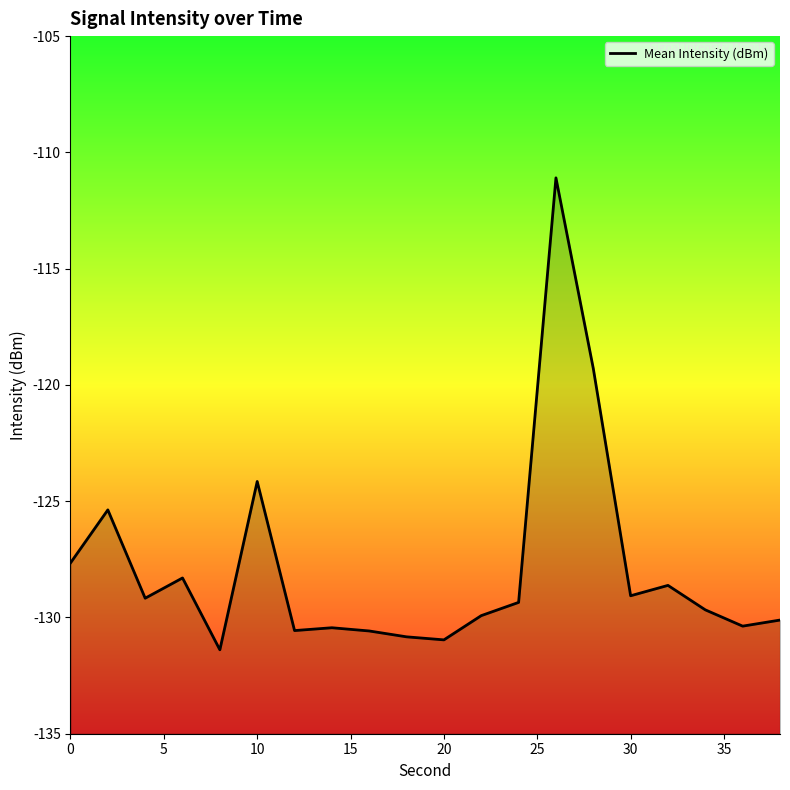

What is the difference between the maximum and minimum values?

20.3